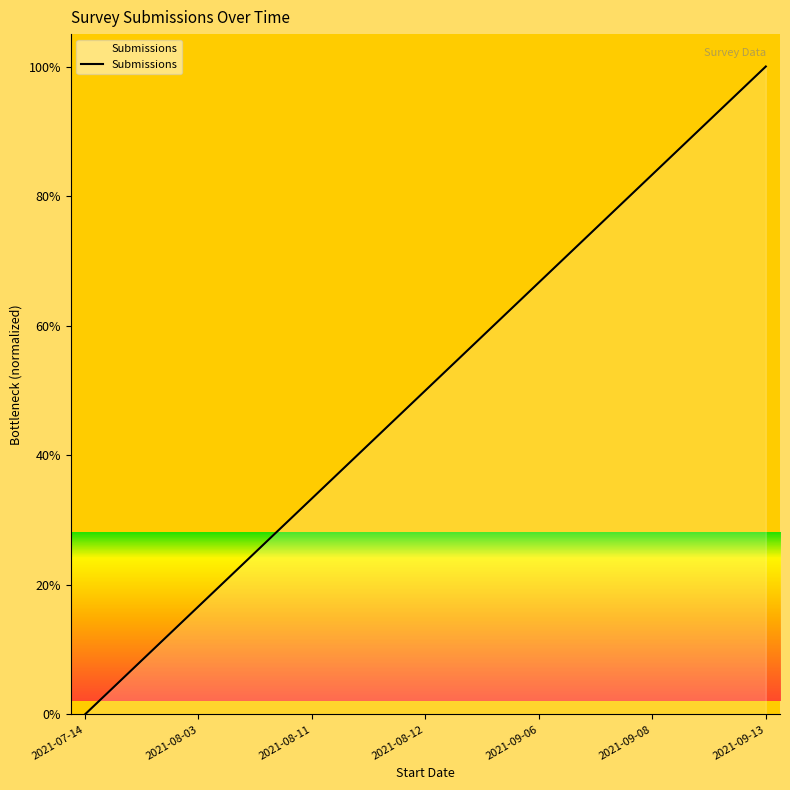

What is the difference between the maximum and minimum values?

100.0